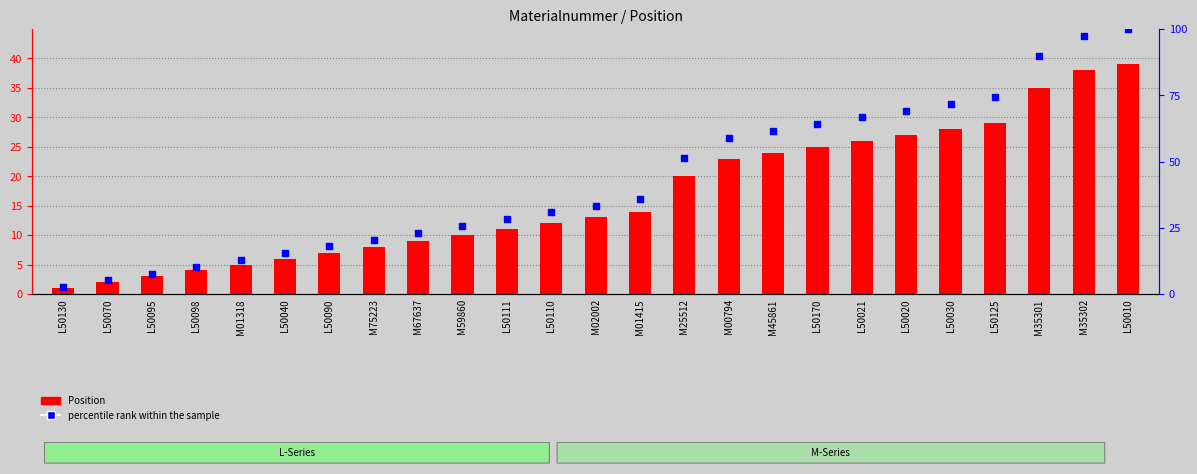

At how many categories does at least one series exceed 78?

3